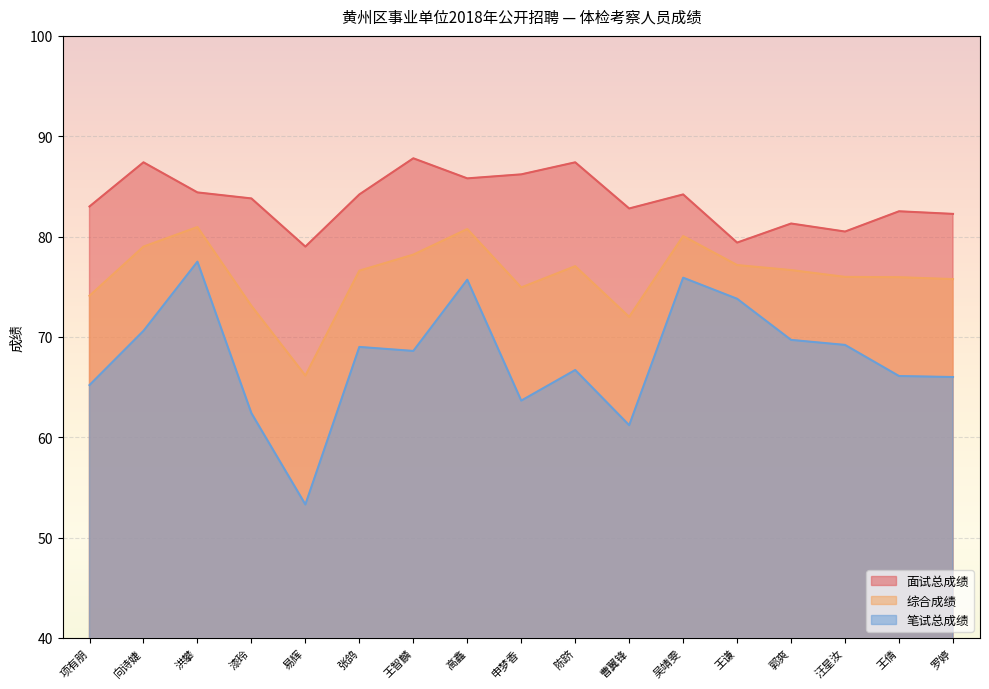

What is the difference between the 综合成绩 values at 张鸽 and 漆玲?

3.5